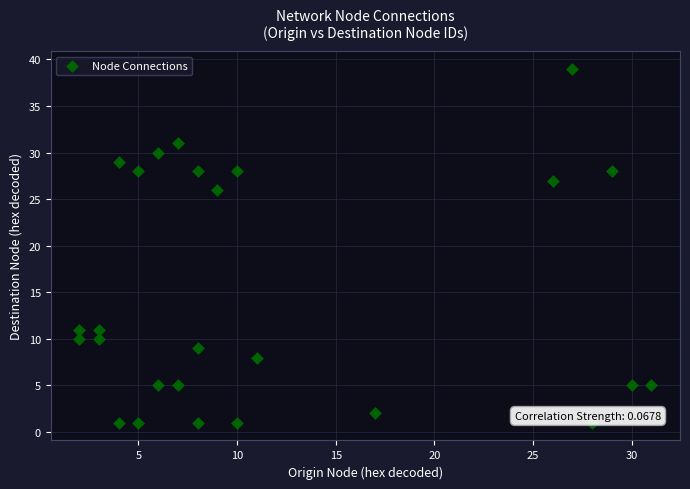

What is the range of Y values (max minus min)?

38